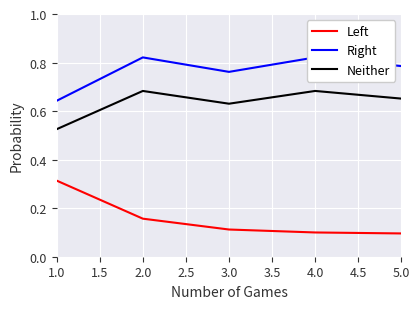

At which label does Left reach its peak?

1.0